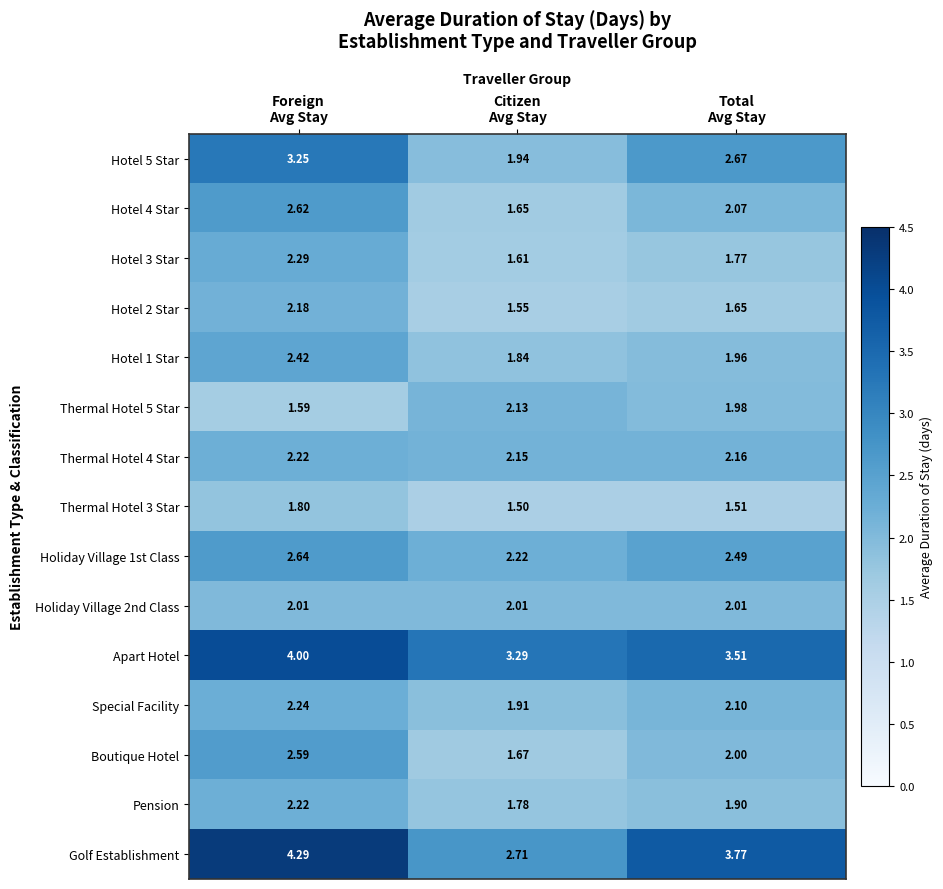

Which series has the largest total across all categories?

Apart Hotel